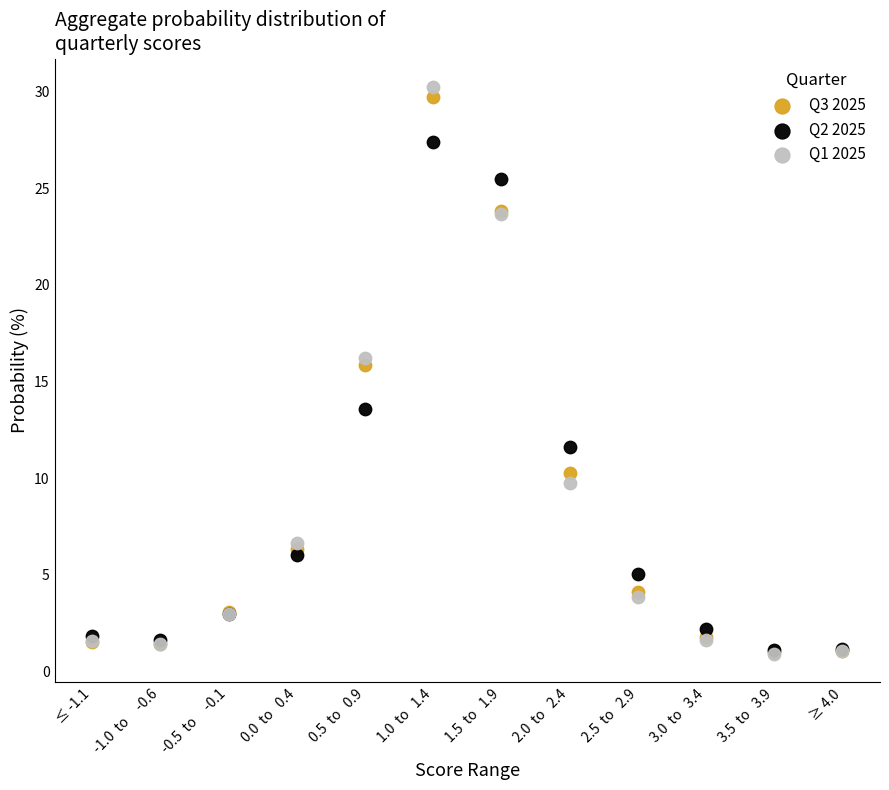

Across all series, what Y value is closest to 15?

15.8